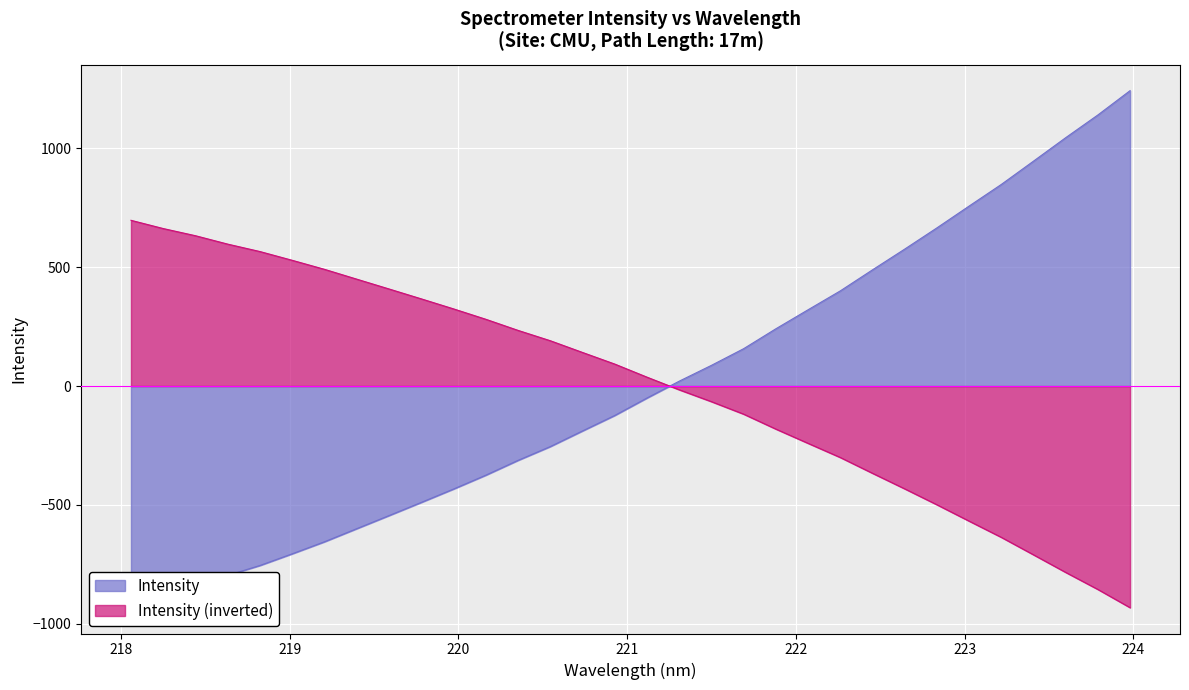

What is the difference between the second highest and second lowest values?

2024.6